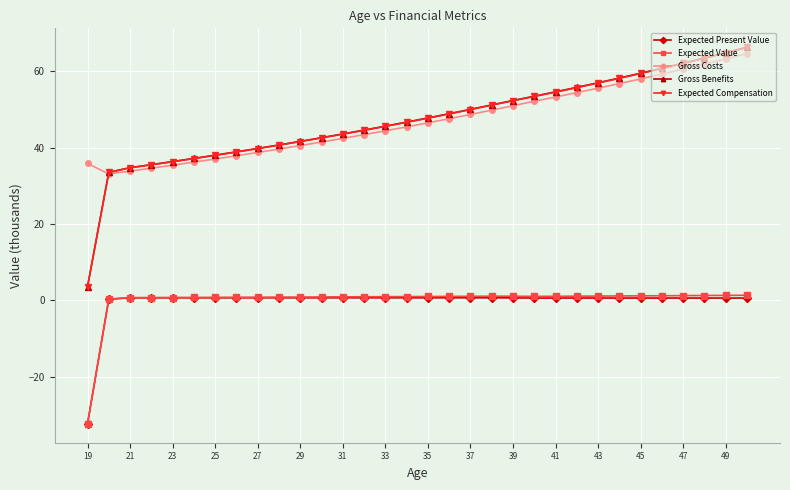

Which series has the largest range (max minus min)?

Gross Benefits